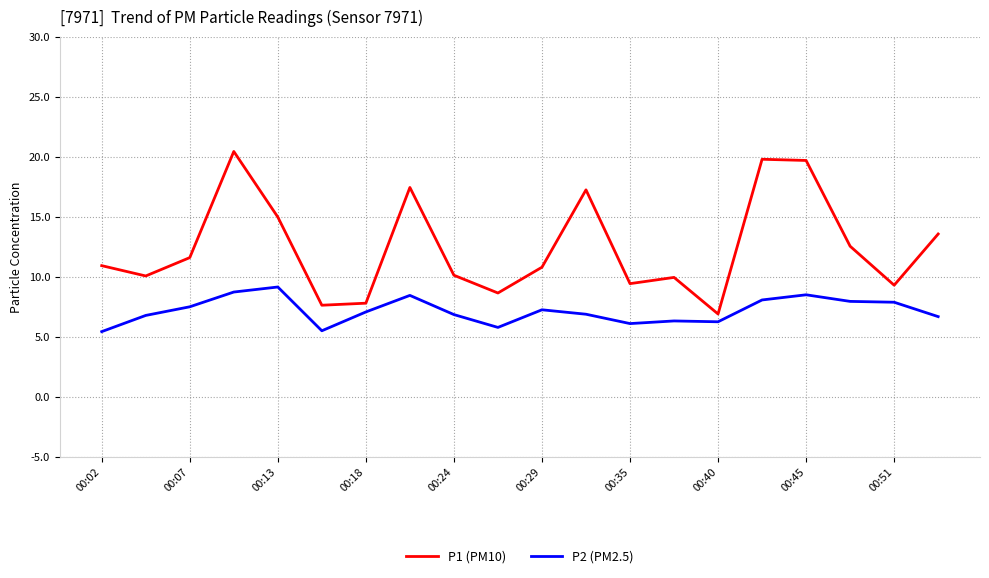

How many lines are shown in the chart?

2